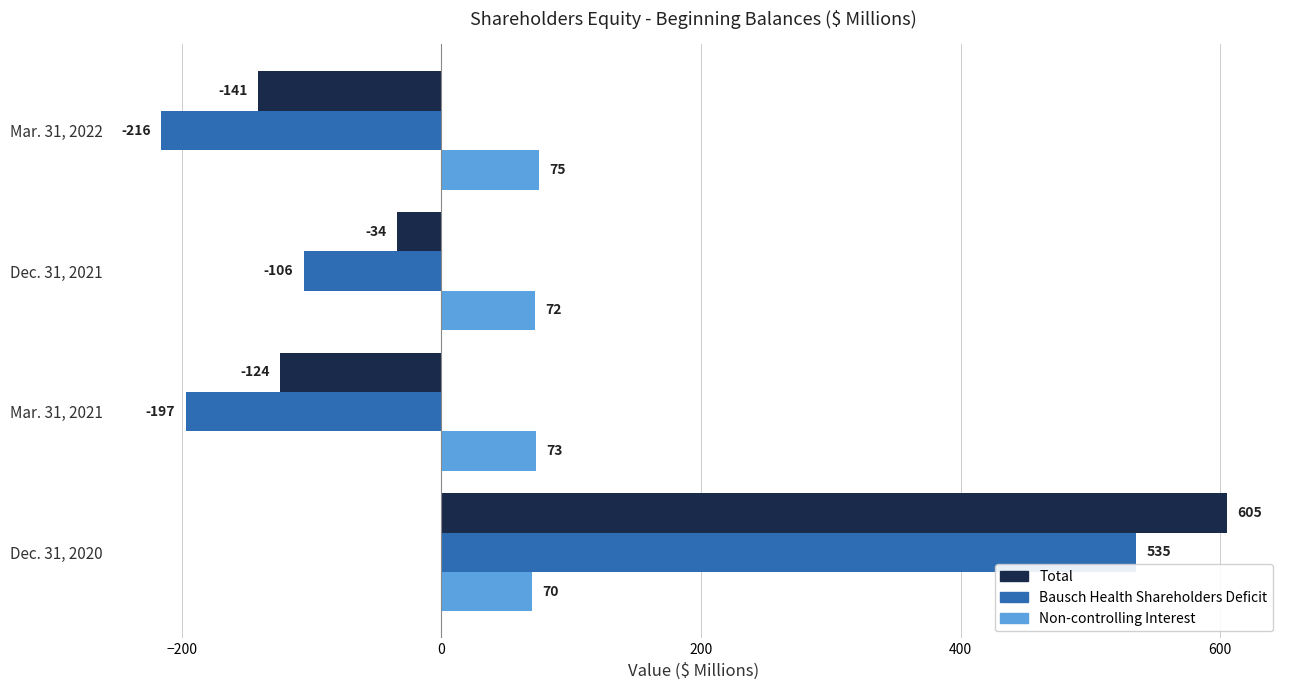

How many values in Bausch Health Shareholders Deficit are below zero?

3